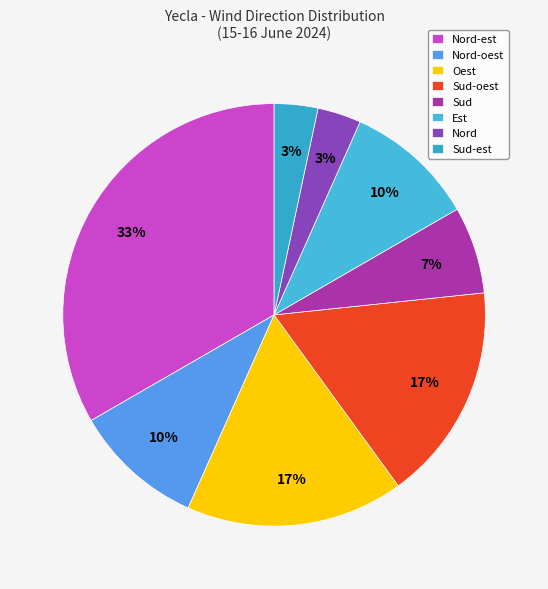

Between Est and Nord-est, which is larger?

Nord-est